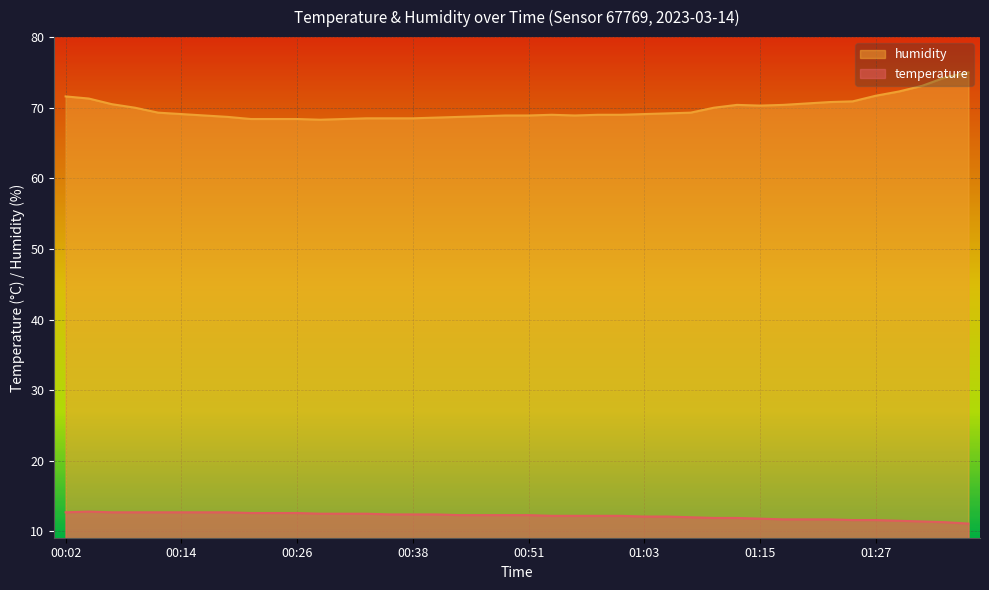

Rank the series at 00:02 from highest to lowest value.

humidity, temperature